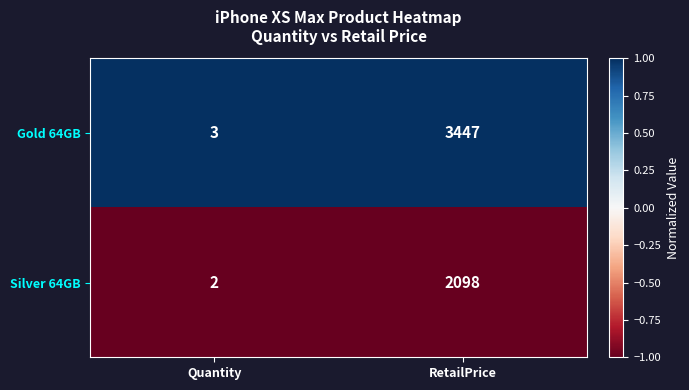

What is the minimum value shown in the chart?

2